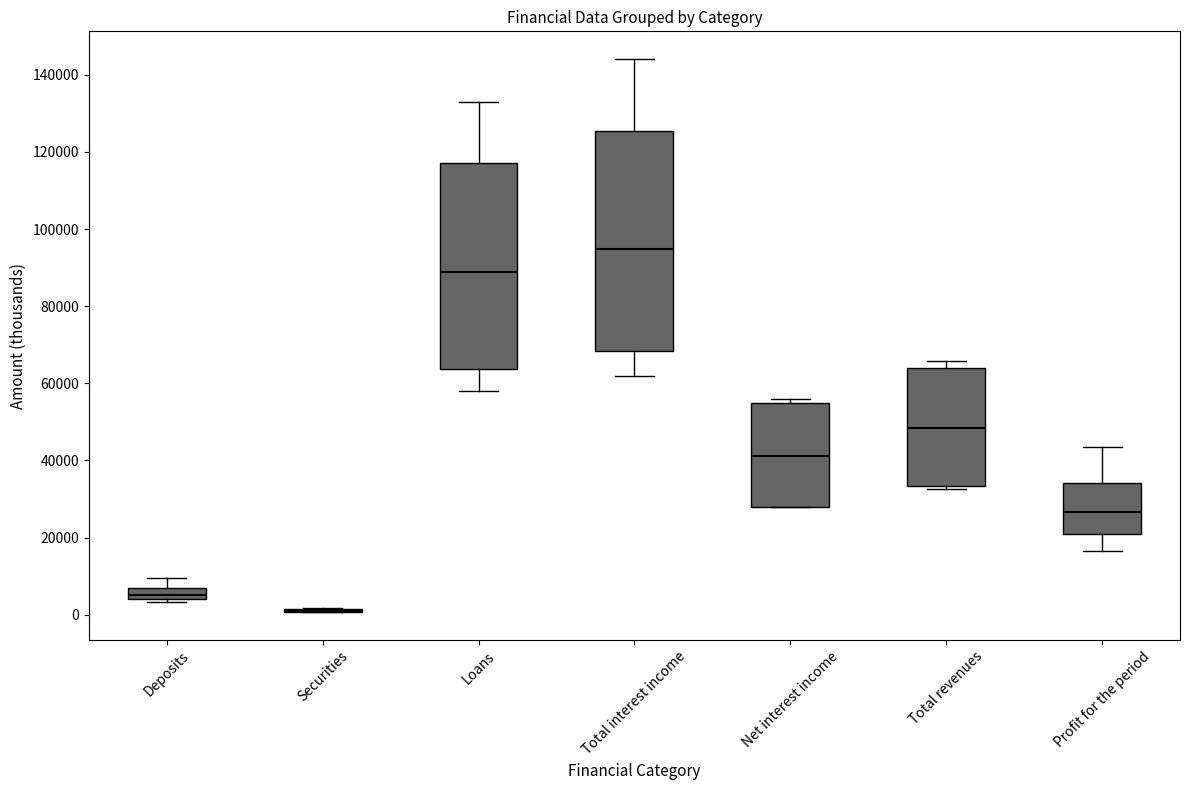

Where does the upper whisker of the box for Total interest income end on the y-axis? The values are not printed on the chart, so give them approximately, as read against the axis.

144000